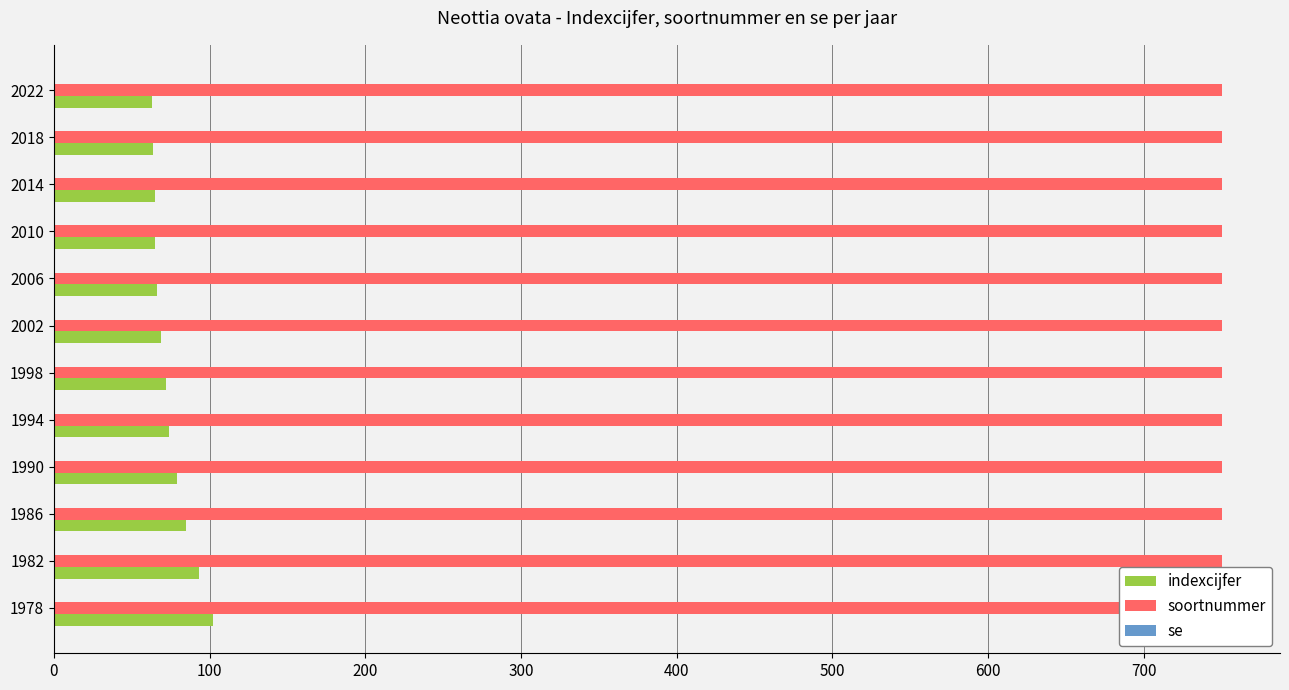

What is the minimum value shown in the chart?

0.2